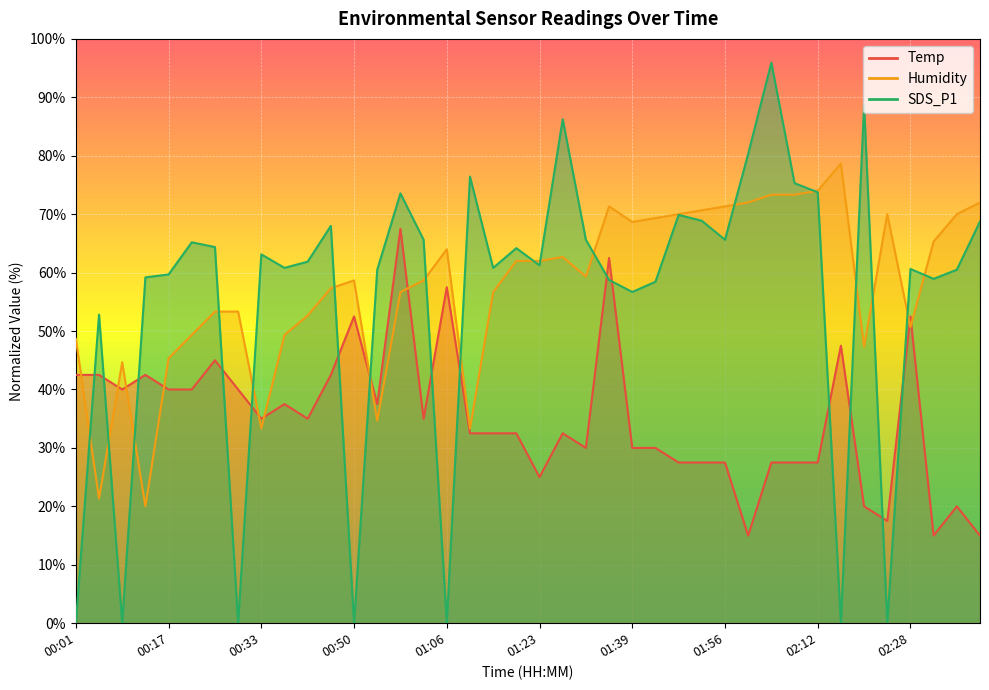

True or false: Temp has a value of 20.0 at 02:20.

True